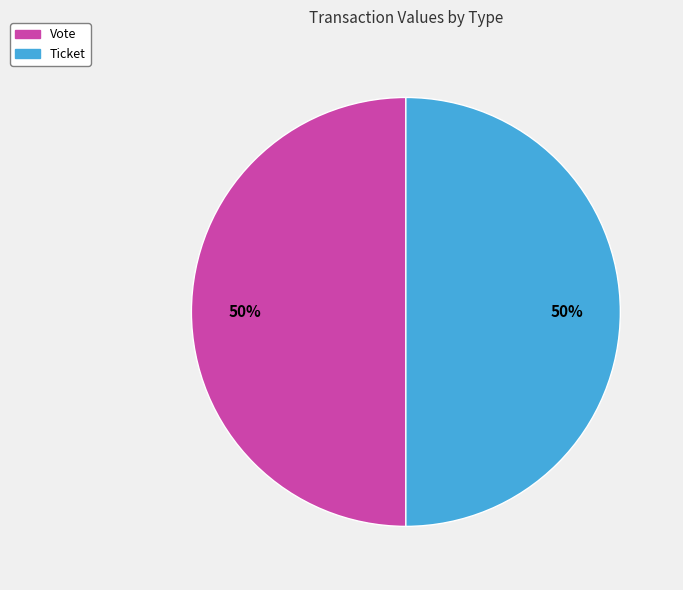

To the nearest percent, what is the combined percentage of Ticket and Vote?

100%